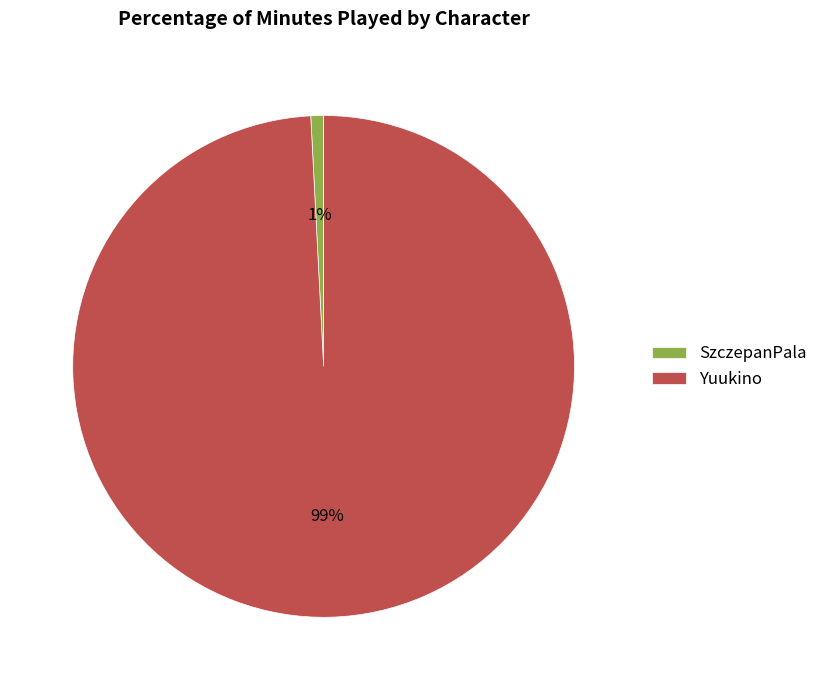

To the nearest percent, what is the average slice percentage?

50%